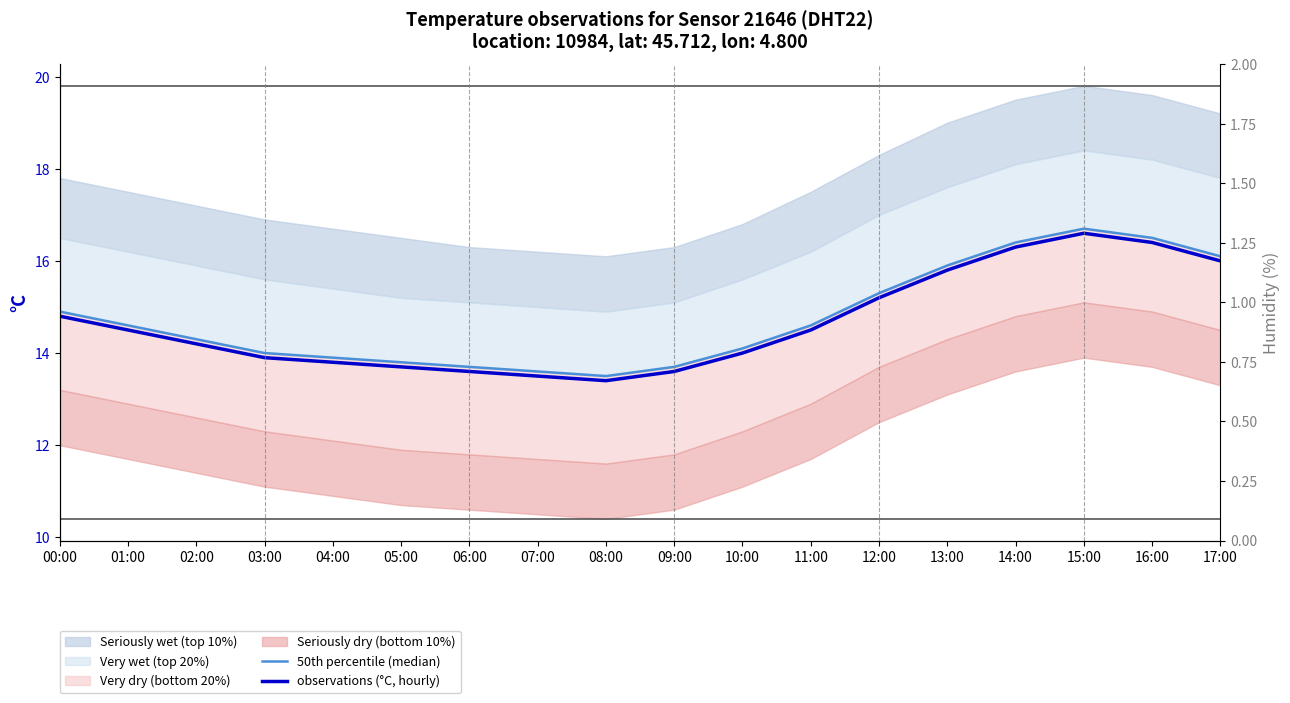

True or false: 50th percentile (median) and observations (°C, hourly) cross at least once.

False